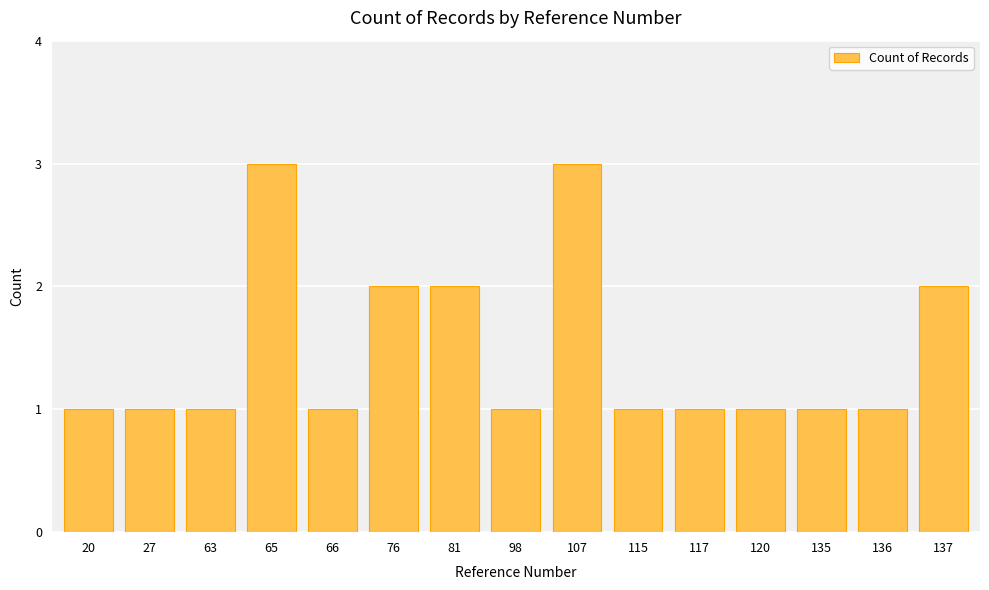

What is the value of the 14th bar from the left?

1